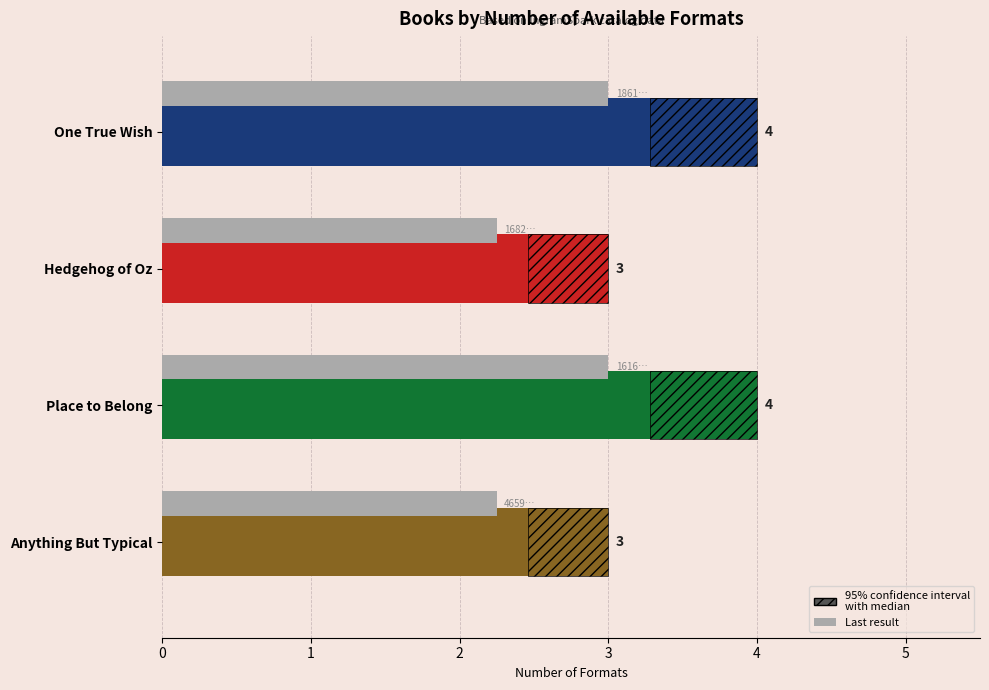

How many data points does each series have?

4